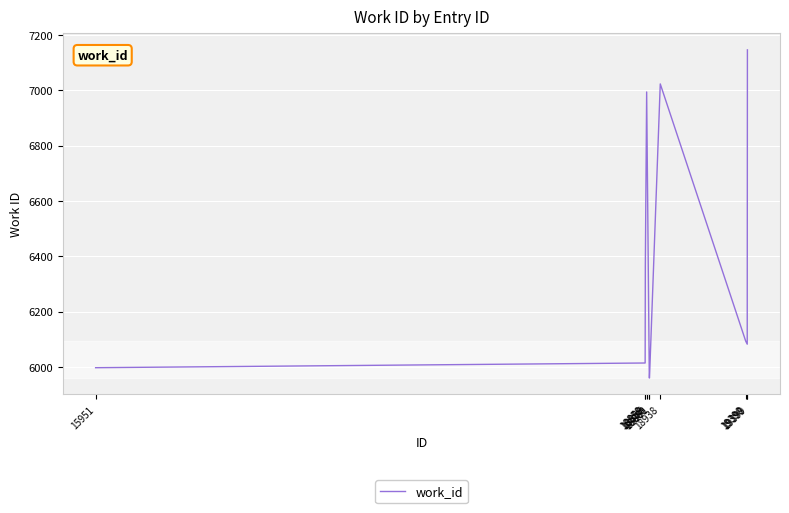

What is the difference between the second highest and minimum values?

1062